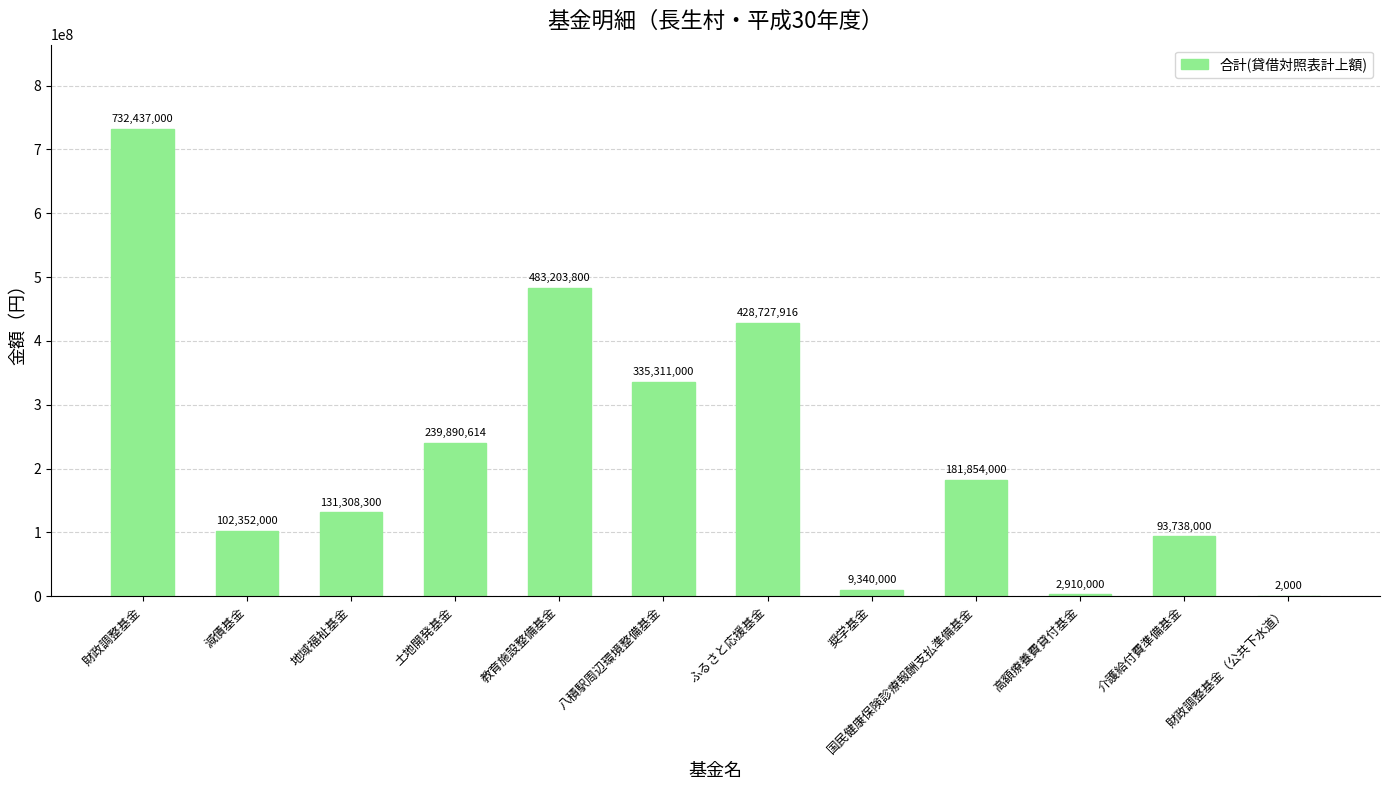

Reading right to left, what are all the values shown in this chart?

2000	93738000	2910000	181854000	9340000	428727916	335311000	483203800	239890614	131308300	102352000	732437000